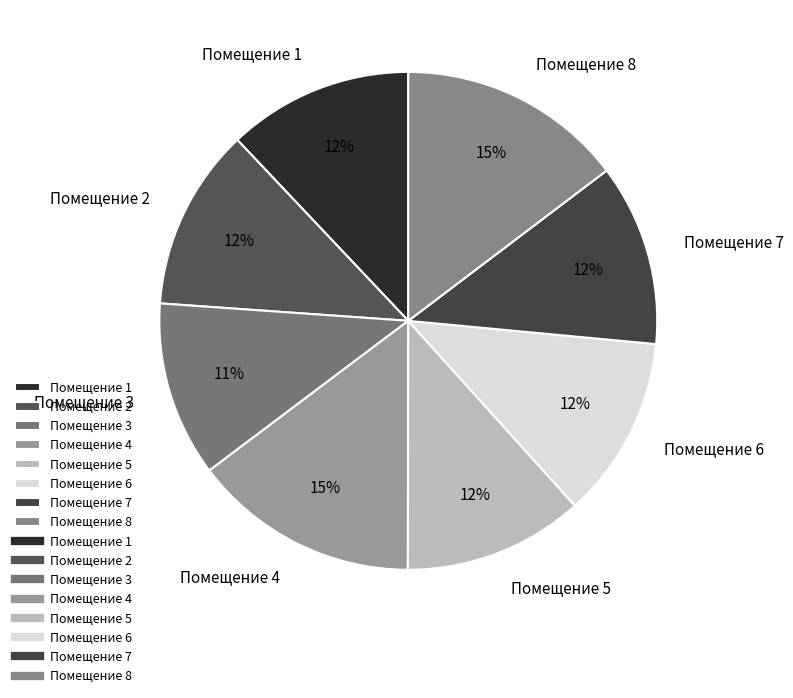

Approximately how many times larger is the value at Помещение 7 compared to Помещение 2?

1.0